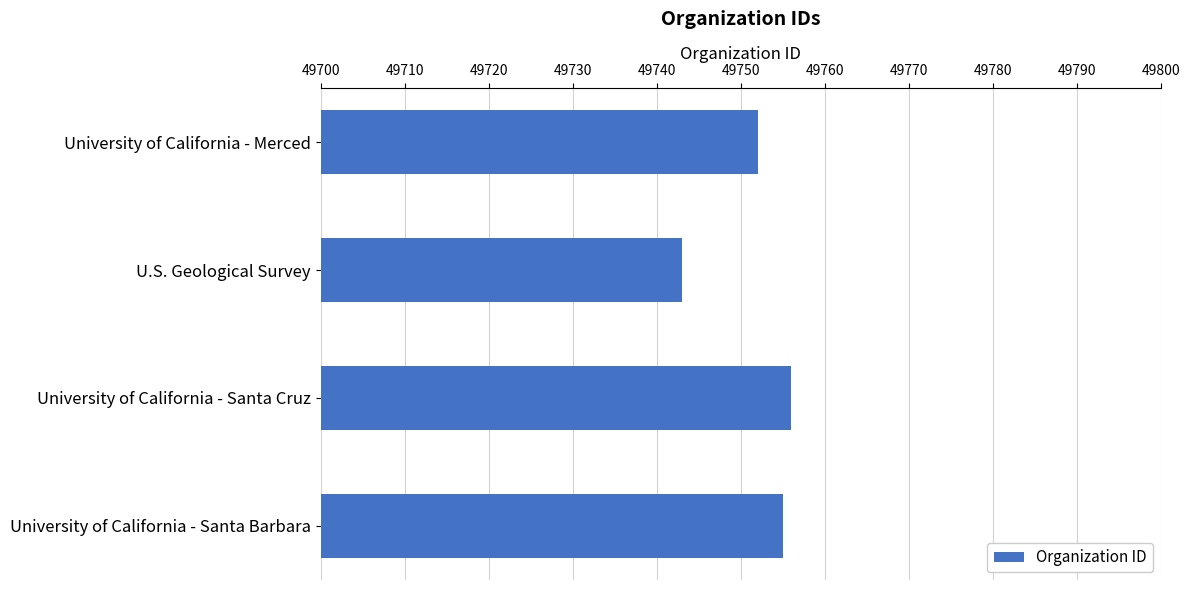

Which category has the lowest value across all series?

U.S. Geological Survey